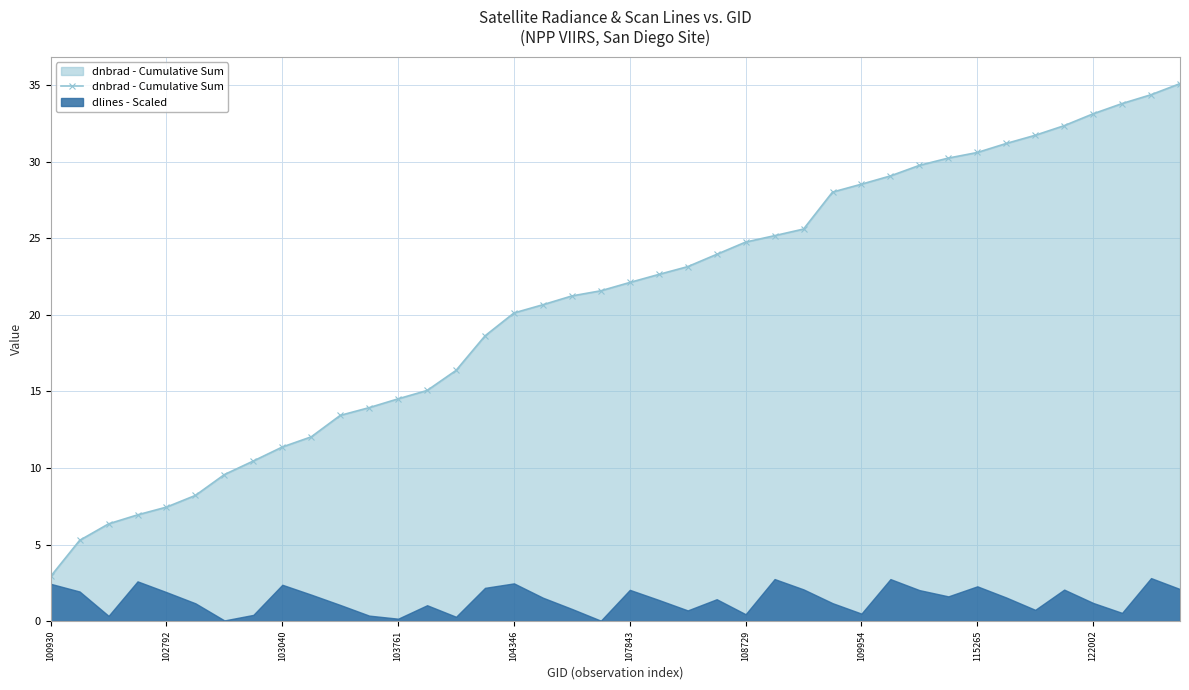

What is the maximum value for dnbrad - Cumulative Sum?

35.1